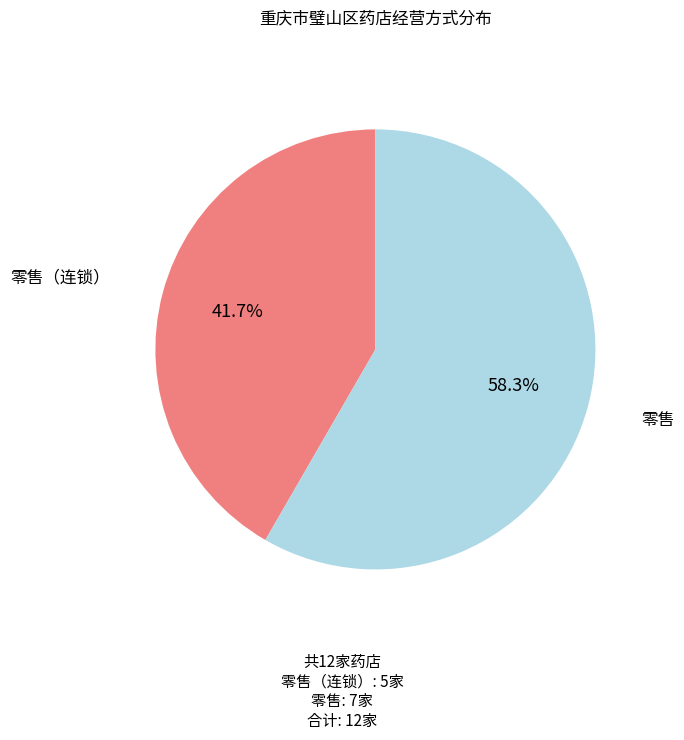

Which category has the biggest portion of the pie?

零售